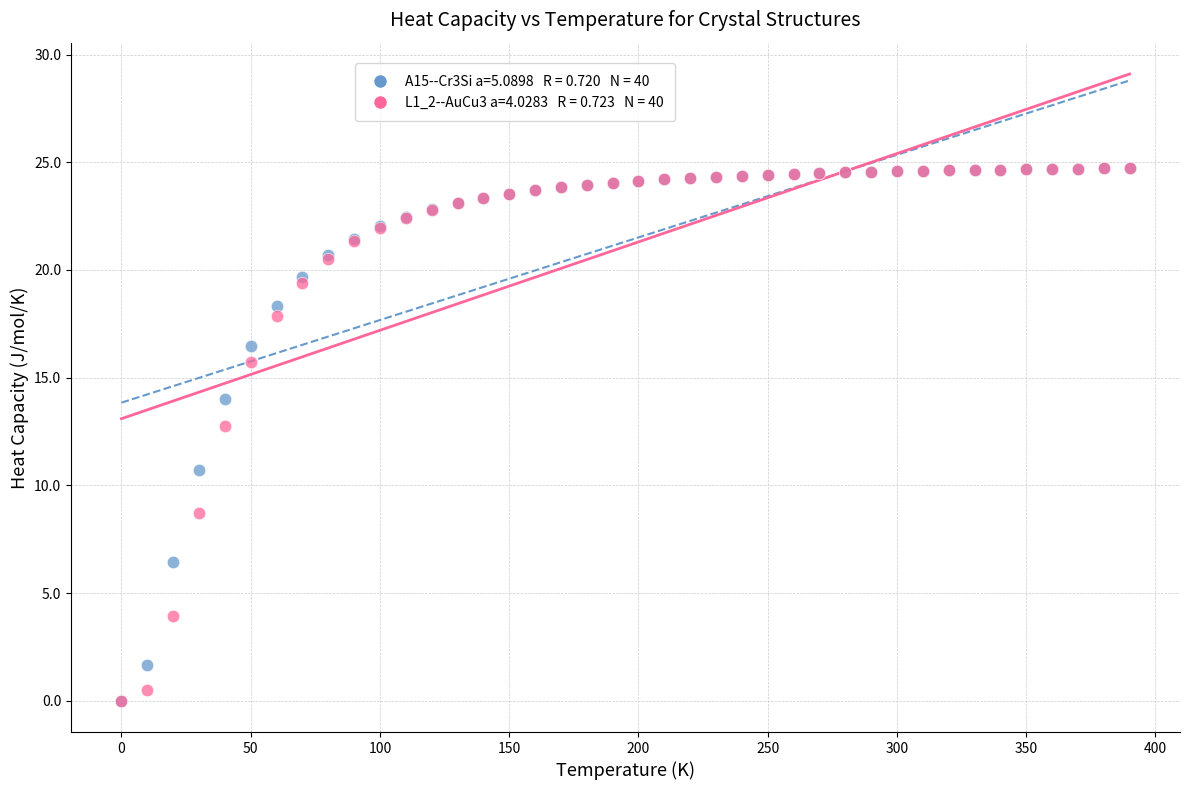

Across all series, what Y value is closest to 12?

12.7